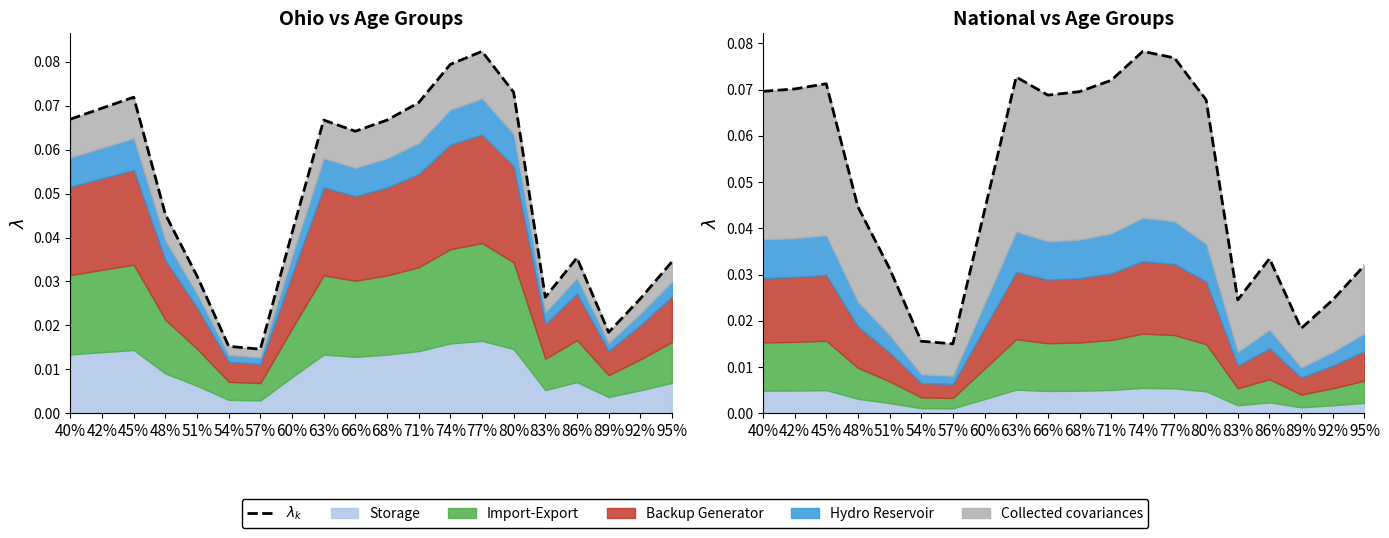

Count the values in the range 0 to 1.

20